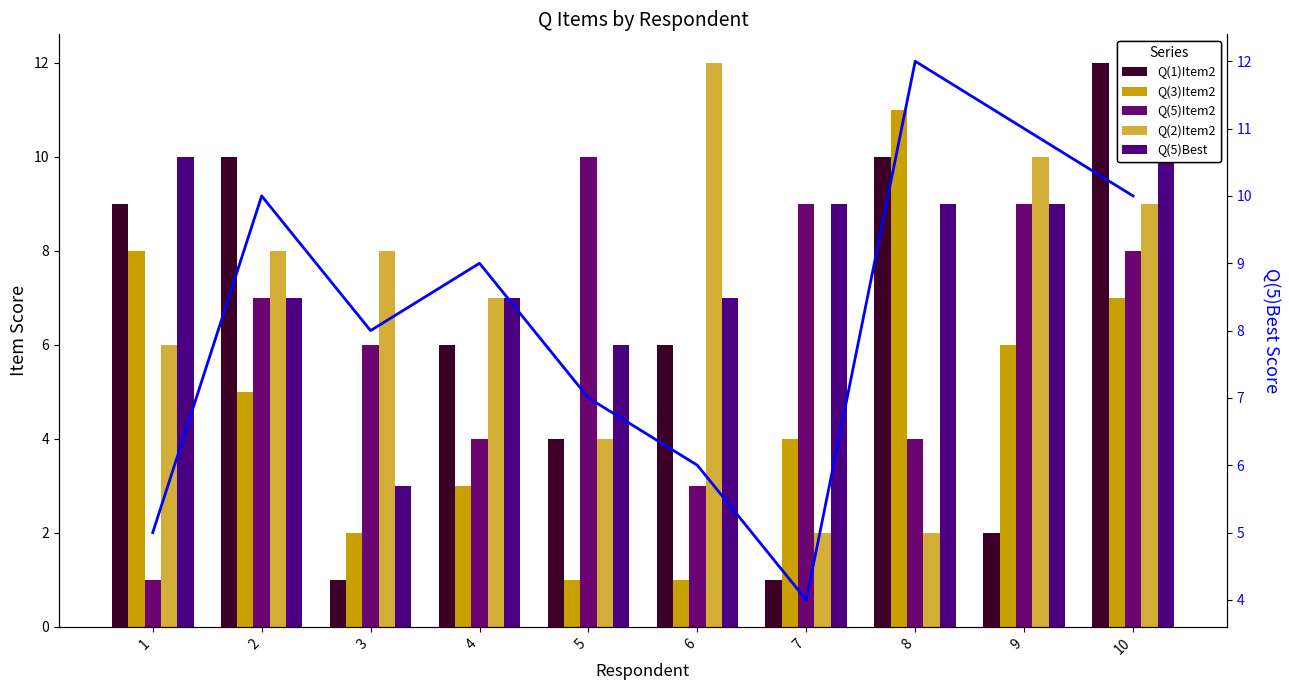

What are all the series names shown in the legend?

Q(1)Item2, Q(3)Item2, Q(5)Item2, Q(2)Item2, Q(5)Best